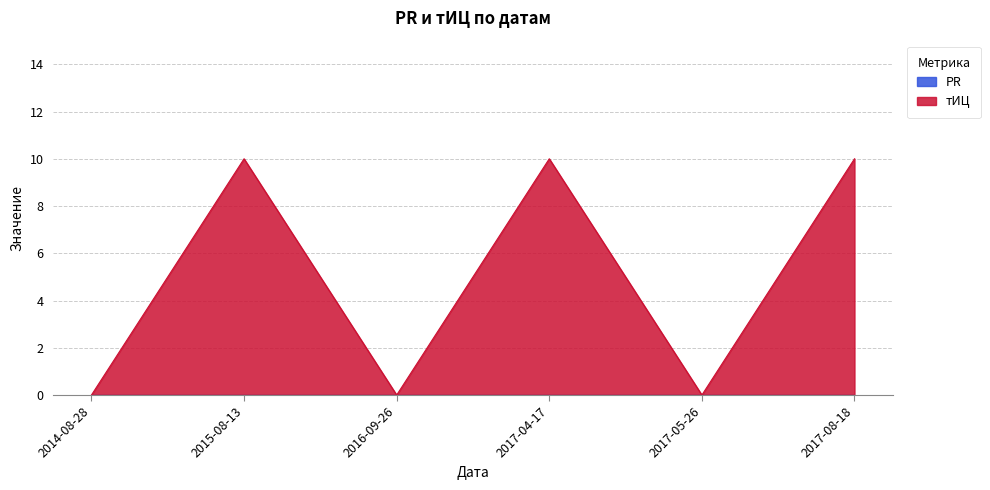

How many values are above zero?

3